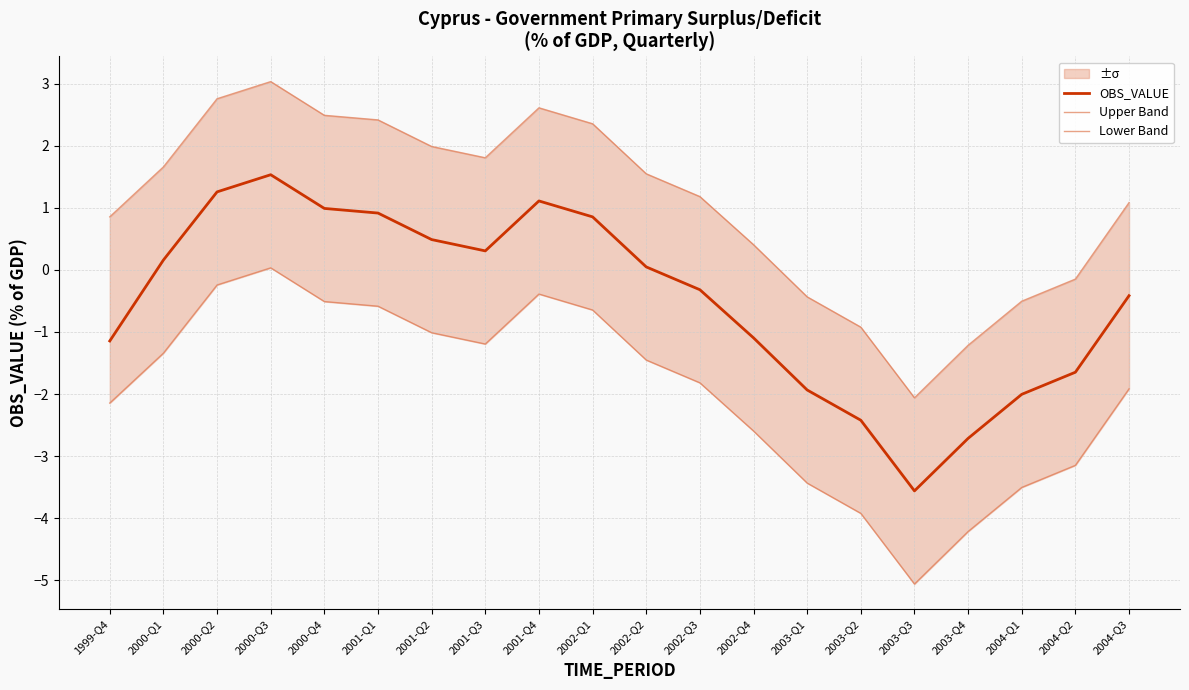

What is the spread (max minus min) of values at 2004-Q3?

3.0